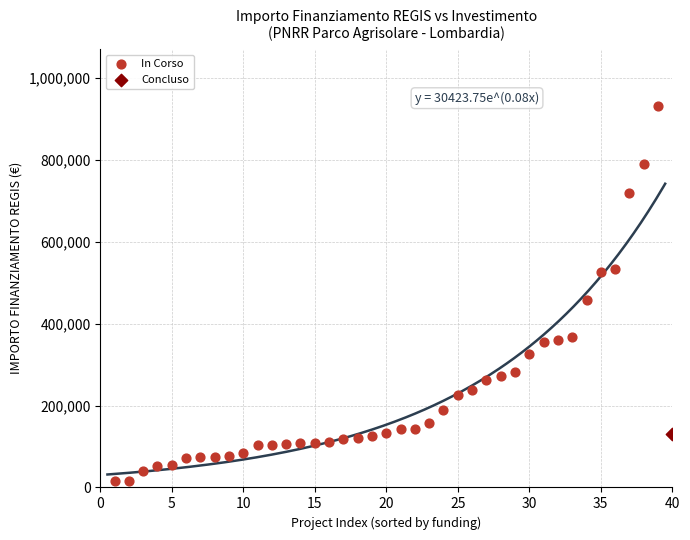

What are all the series names shown in the legend?

In Corso, Concluso